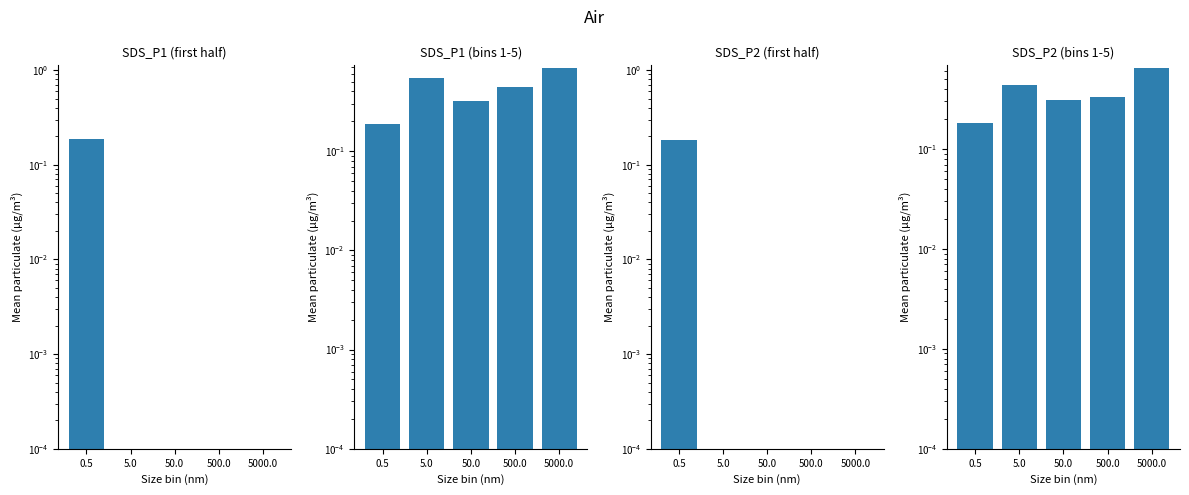

True or false: SDS_P1
(first half) has a value of 0.0 at 5000.0.

False